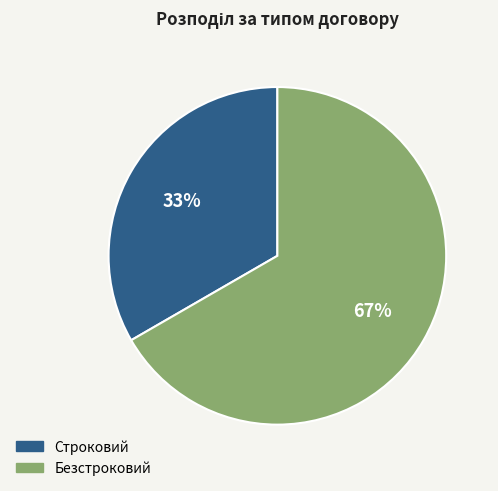

Count the number of slices in the pie.

2